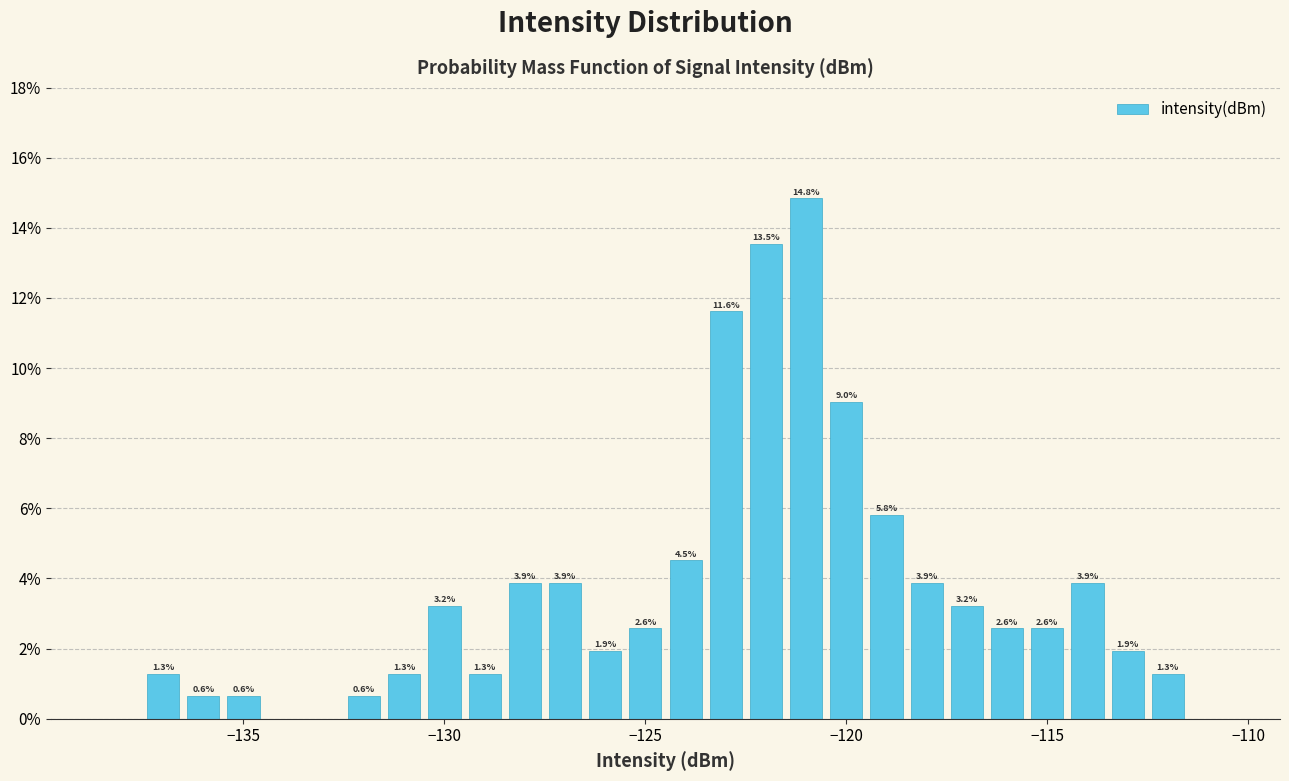

Around what value on the x-axis is the tallest bar? Give the approximate position of its centre, as read against the axis.

-121.0